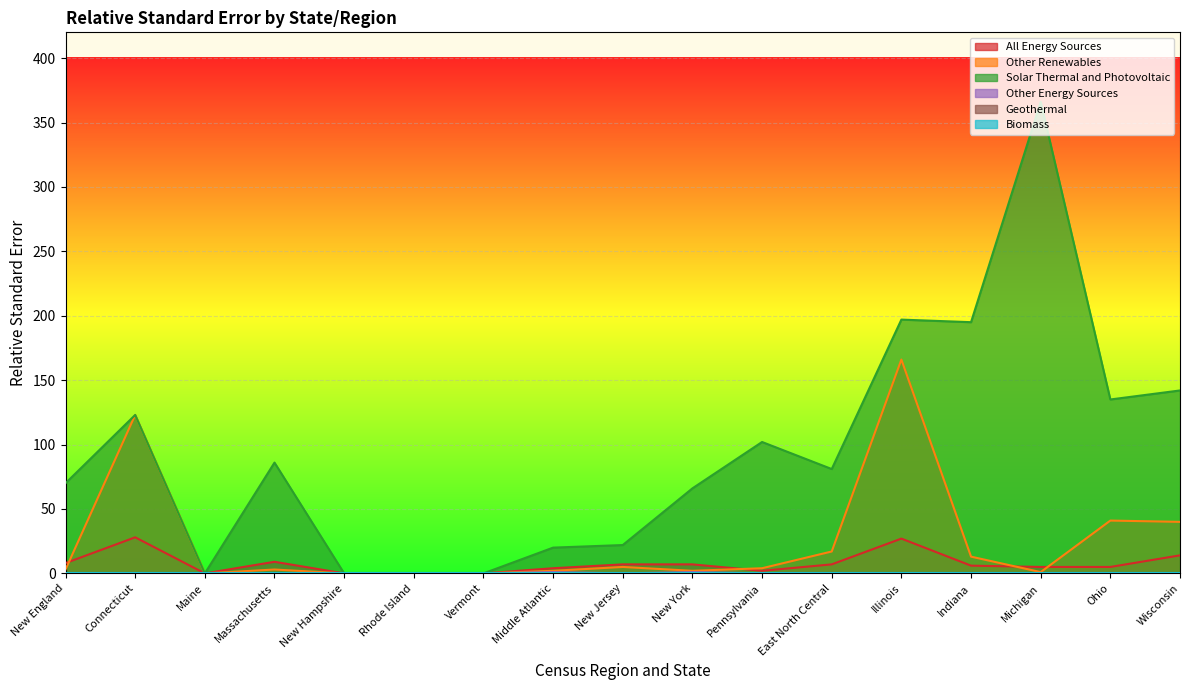

How many lines are shown in the chart?

6